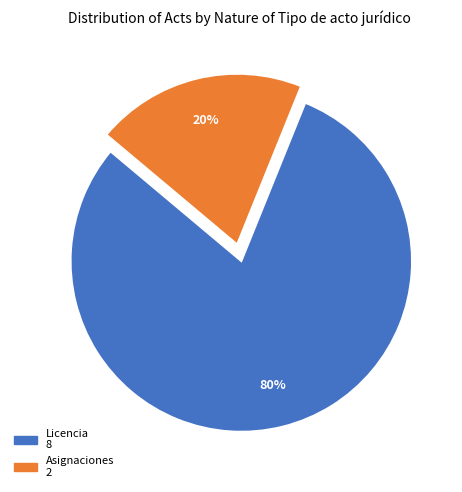

Is there a majority slice in this chart?

Yes